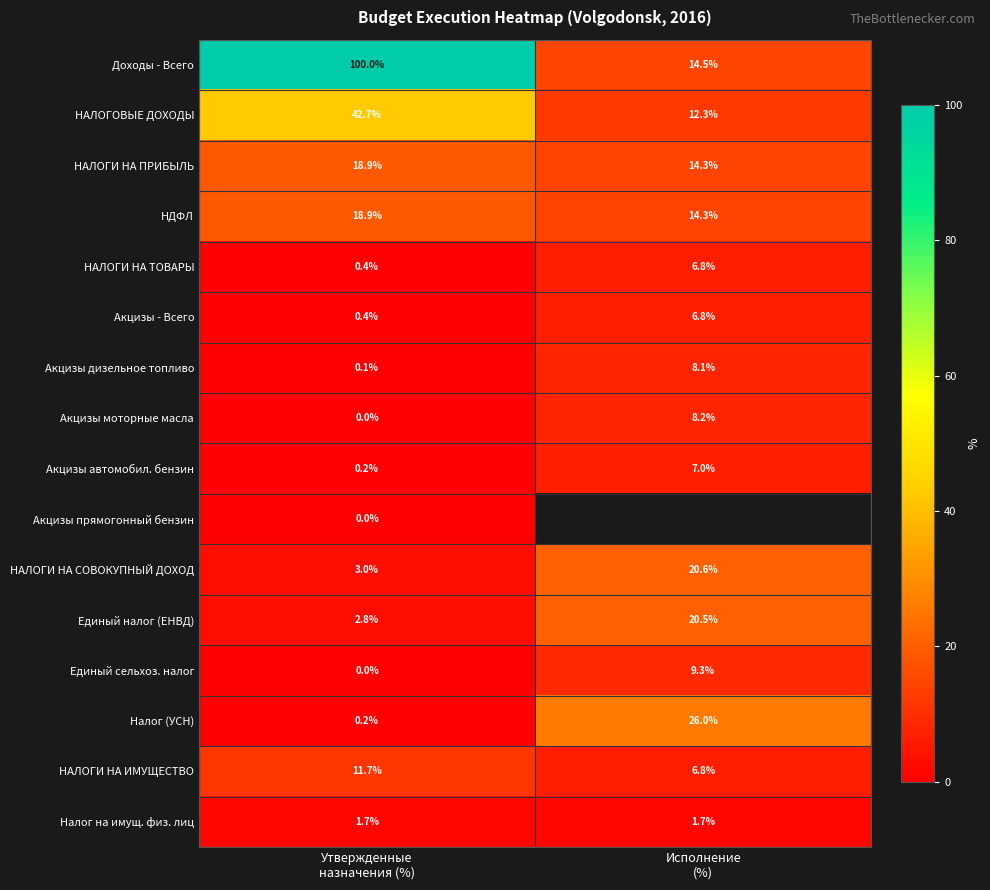

At which category is the sum across all series the highest?

Утвержденные
назначения (%)